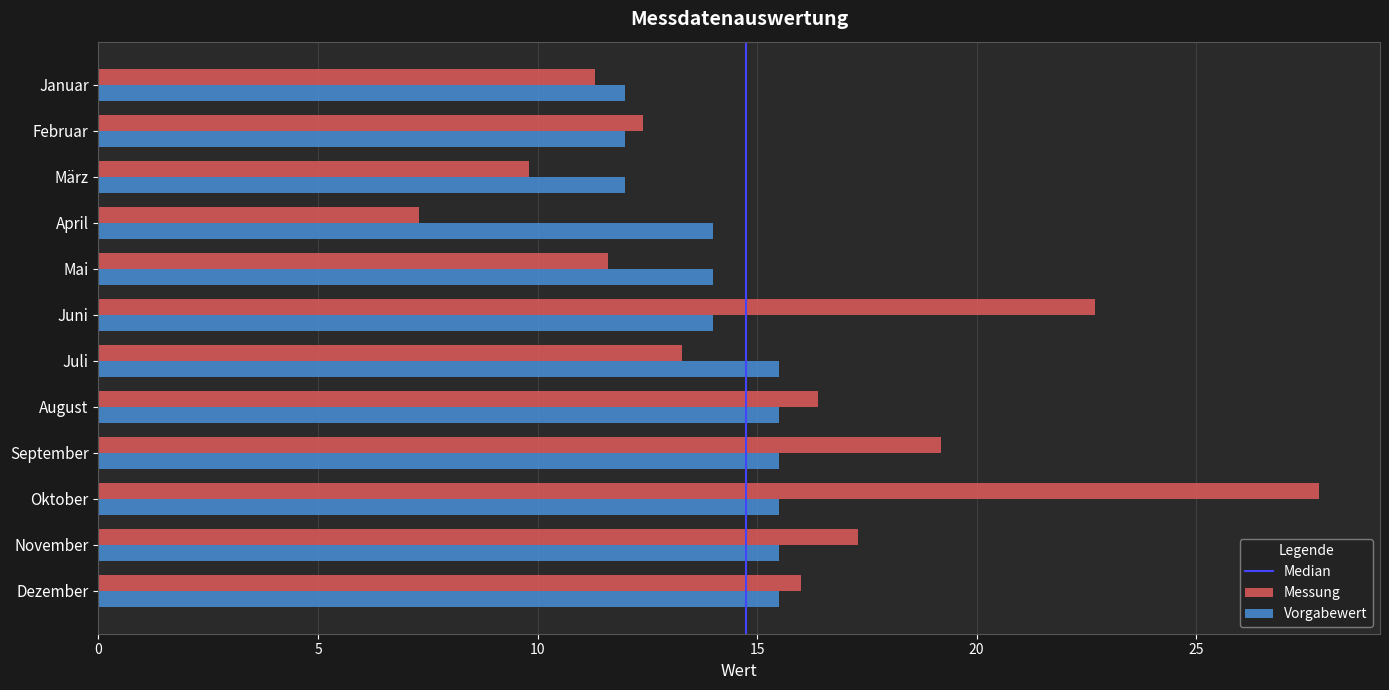

Which series has the largest total across all categories?

Messung